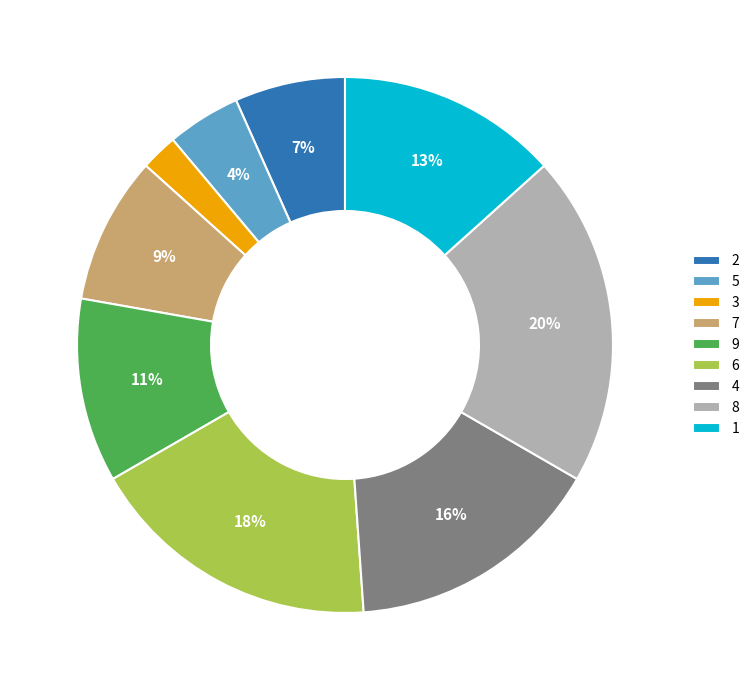

Approximately how many times larger is the value at 7 compared to 1?

0.7